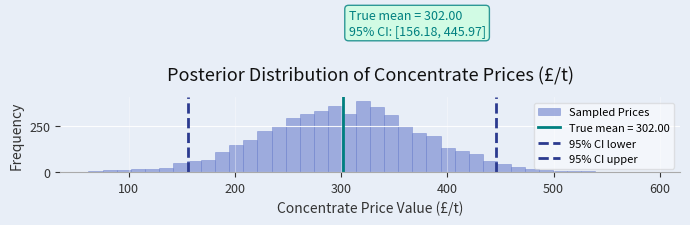

Read against the x-axis, roughly where is the centre of the tallest bar?

320